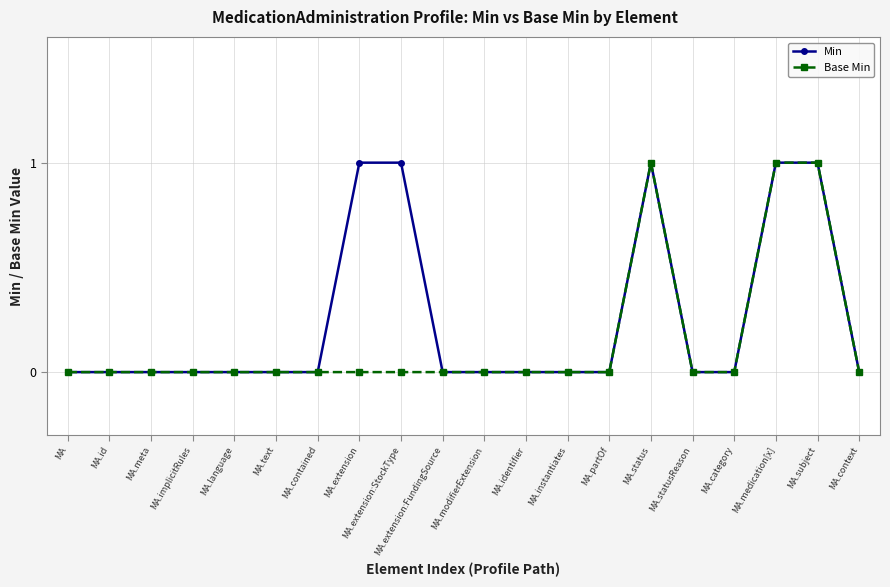

Which series has the largest total across all categories?

Min